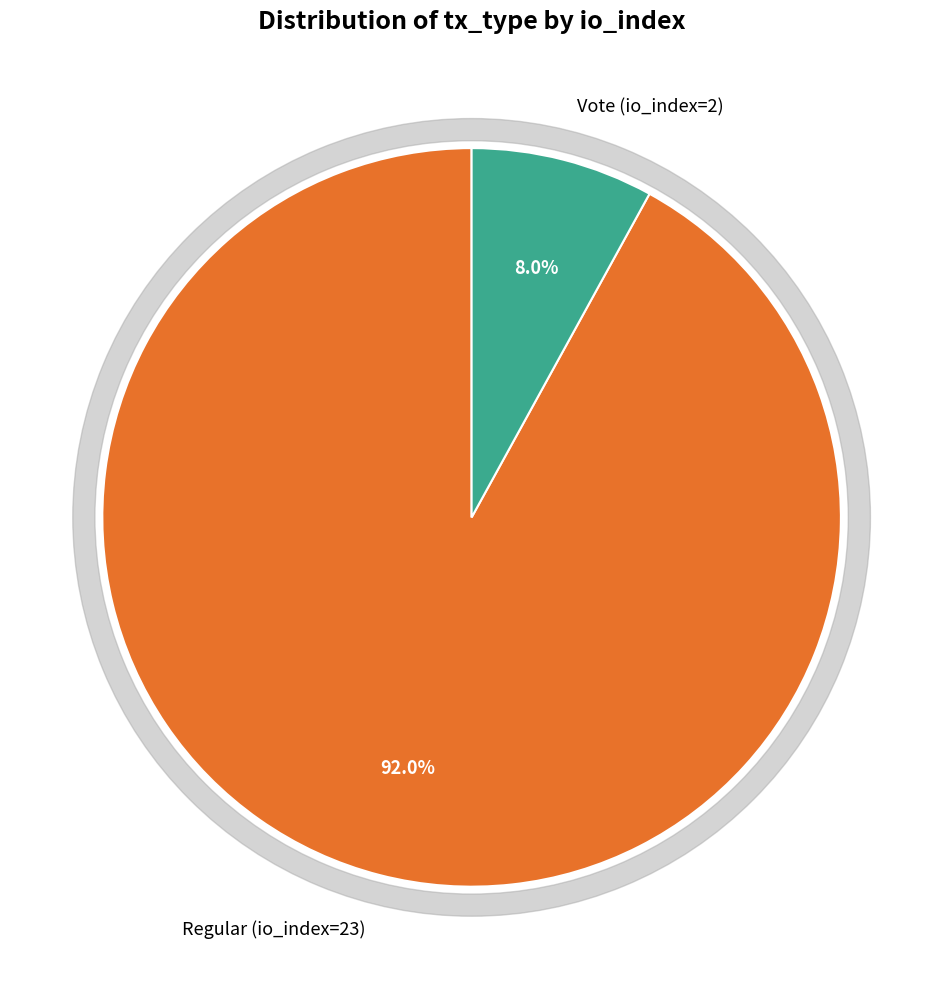

Is there a majority slice in this chart?

Yes